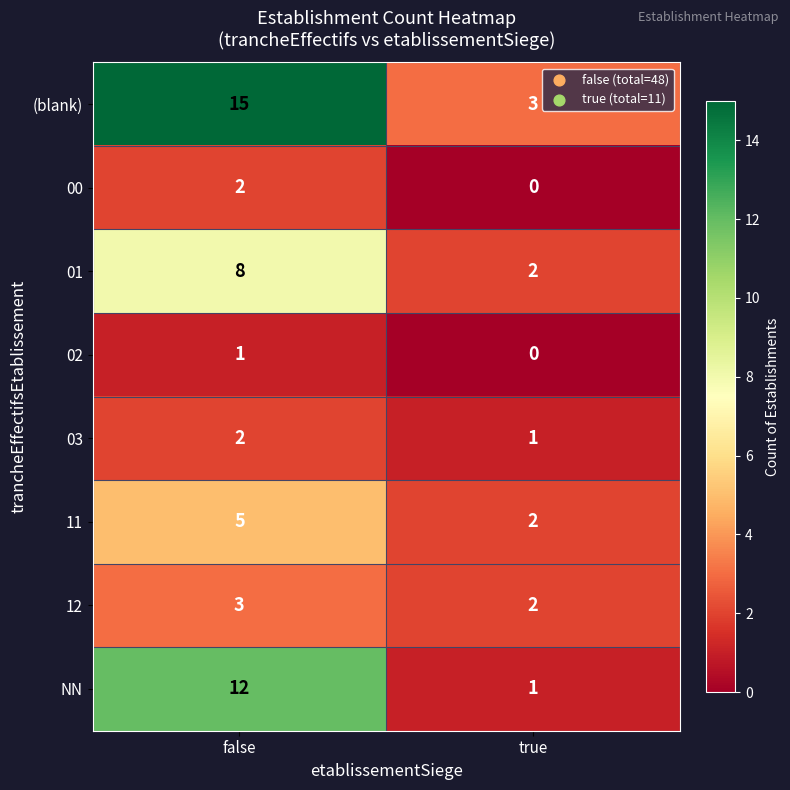

Reading left to right, what are all the values shown in this chart?

(blank): 15	3
00: 2	0
01: 8	2
02: 1	0
03: 2	1
11: 5	2
12: 3	2
NN: 12	1